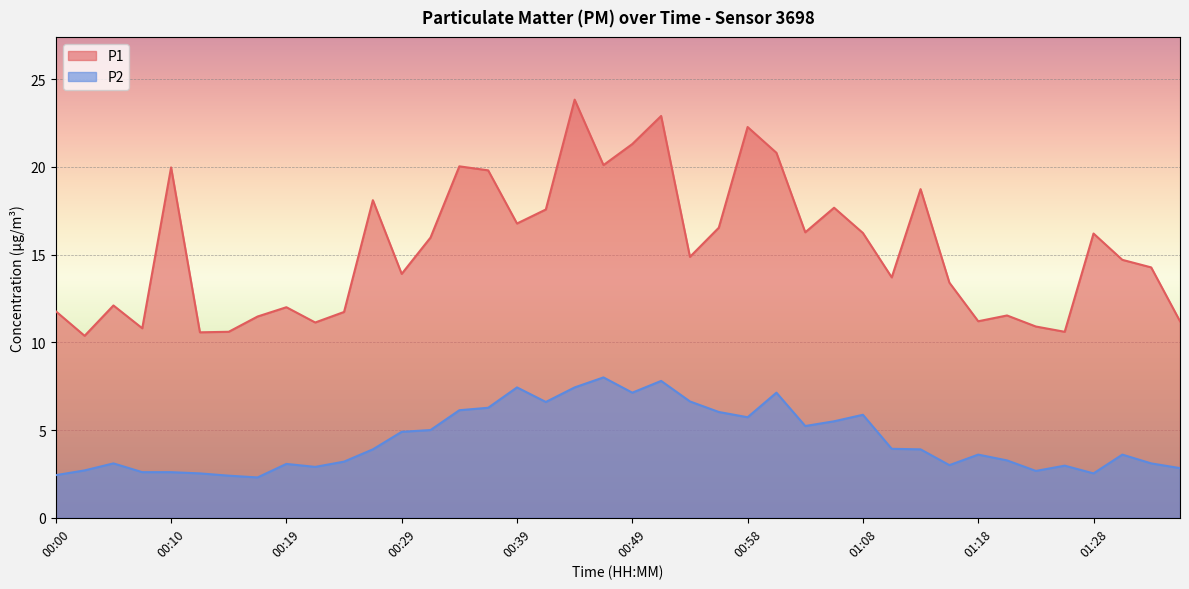

How many lines are shown in the chart?

2